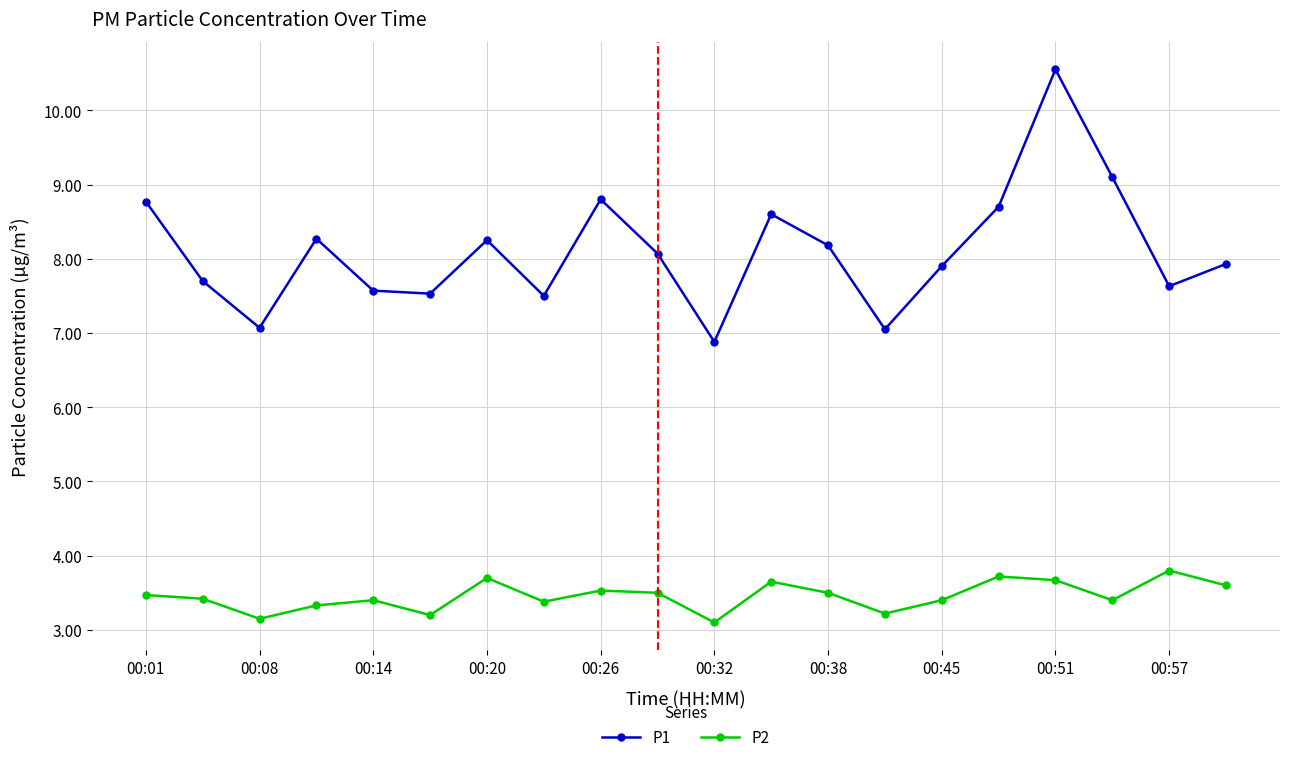

Count the P2 values in the range 3 to 4.

20